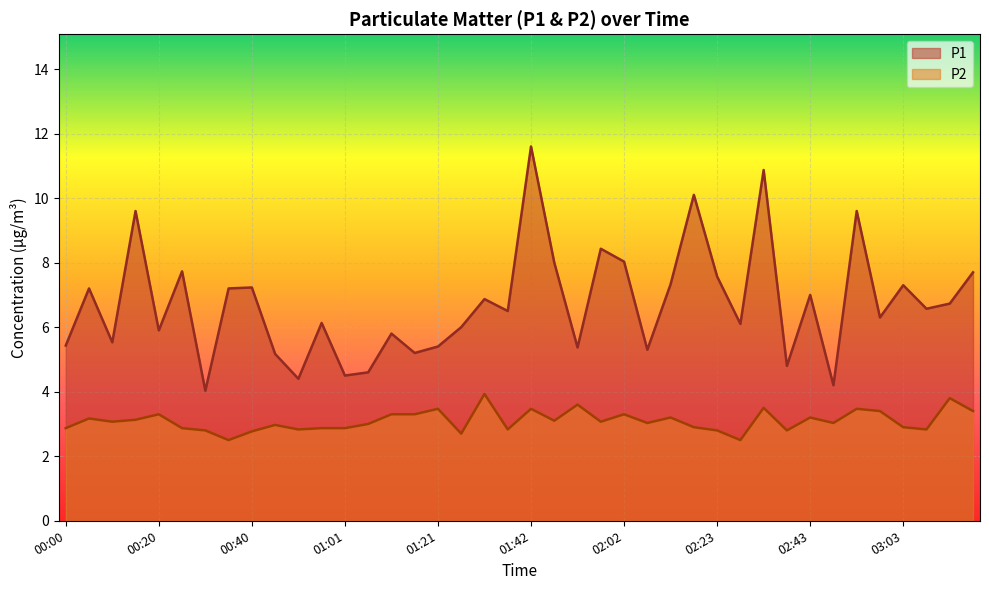

Between 00:46 and 03:13, which series saw the biggest shift?

P1